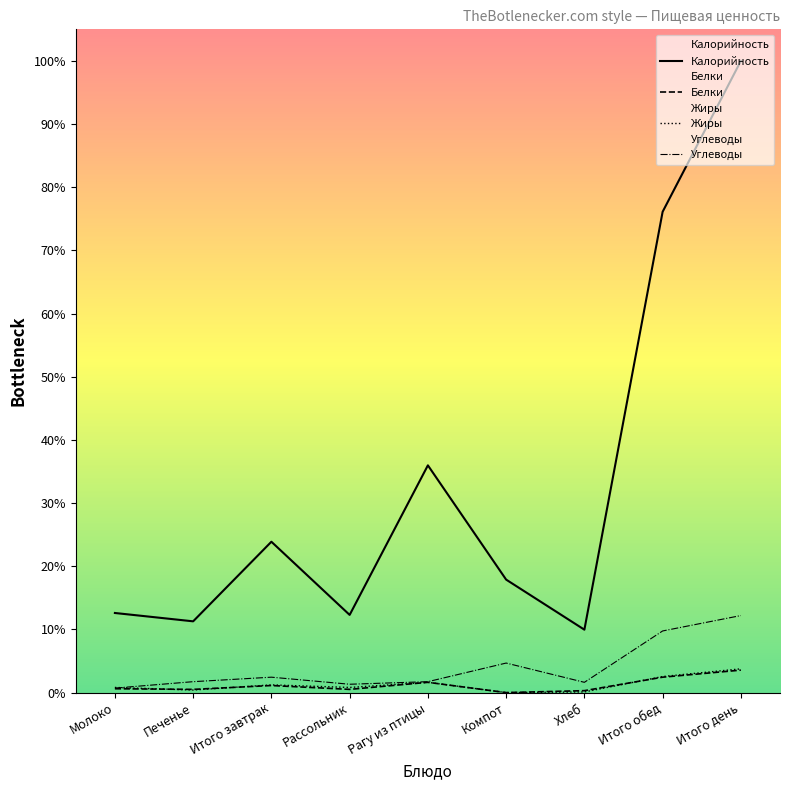

The Белки series shows 1 at Печенье. True or false?

False